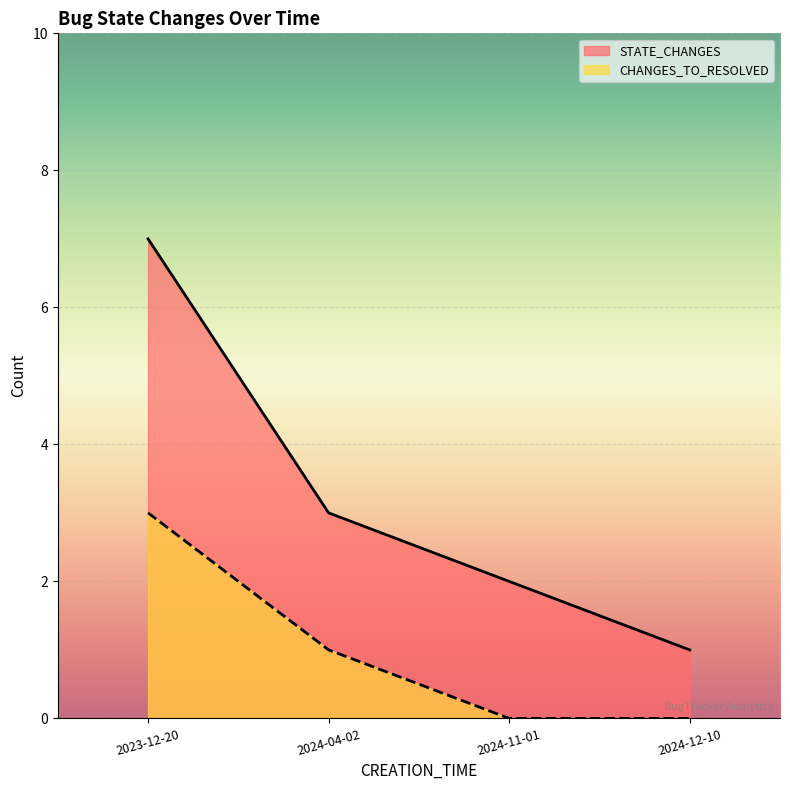

Does the chart display data point markers on the line(s)?

No